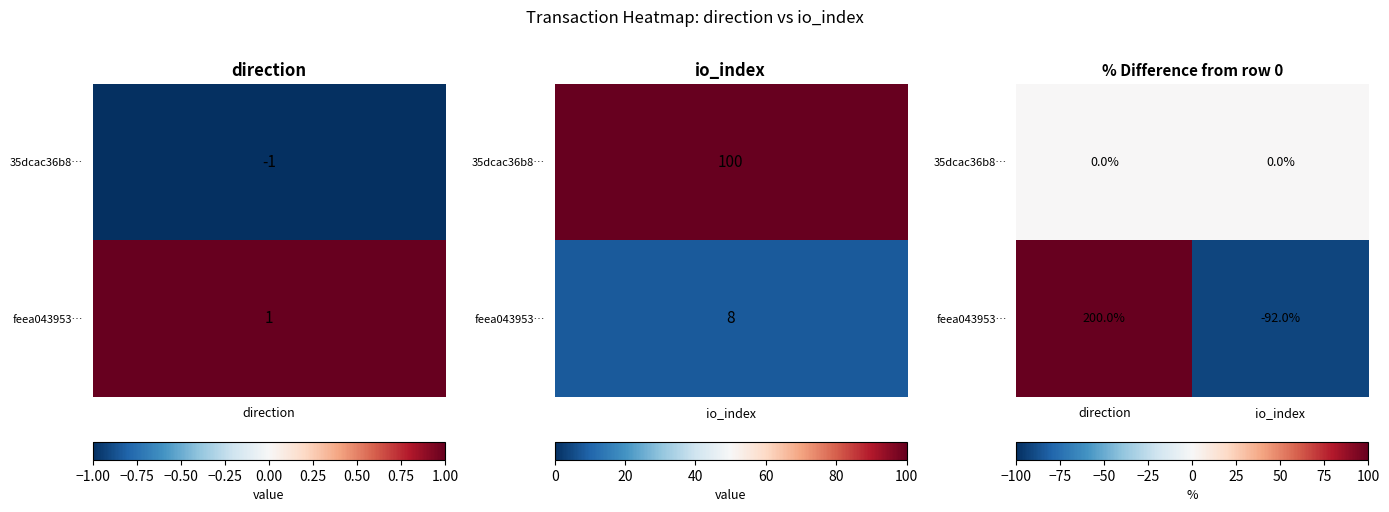

Is the value of 35dcac36b8… at direction greater than the value of feea043953… at io_index?

Yes